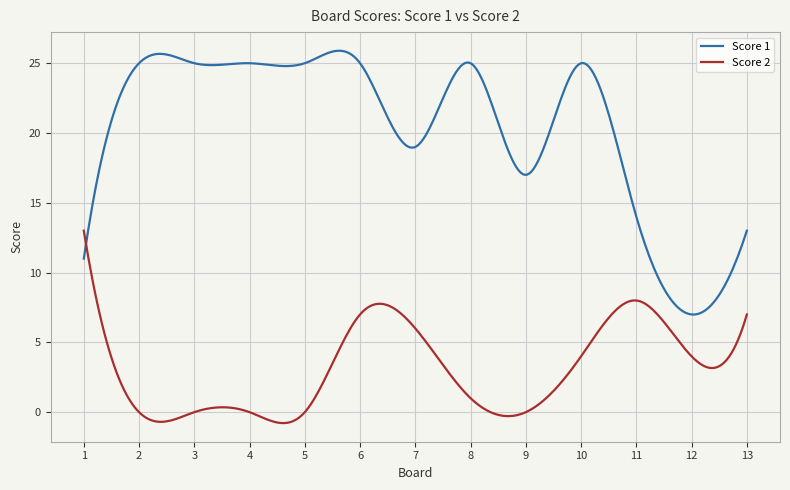

How many times do Score 1 and Score 2 cross each other?

1